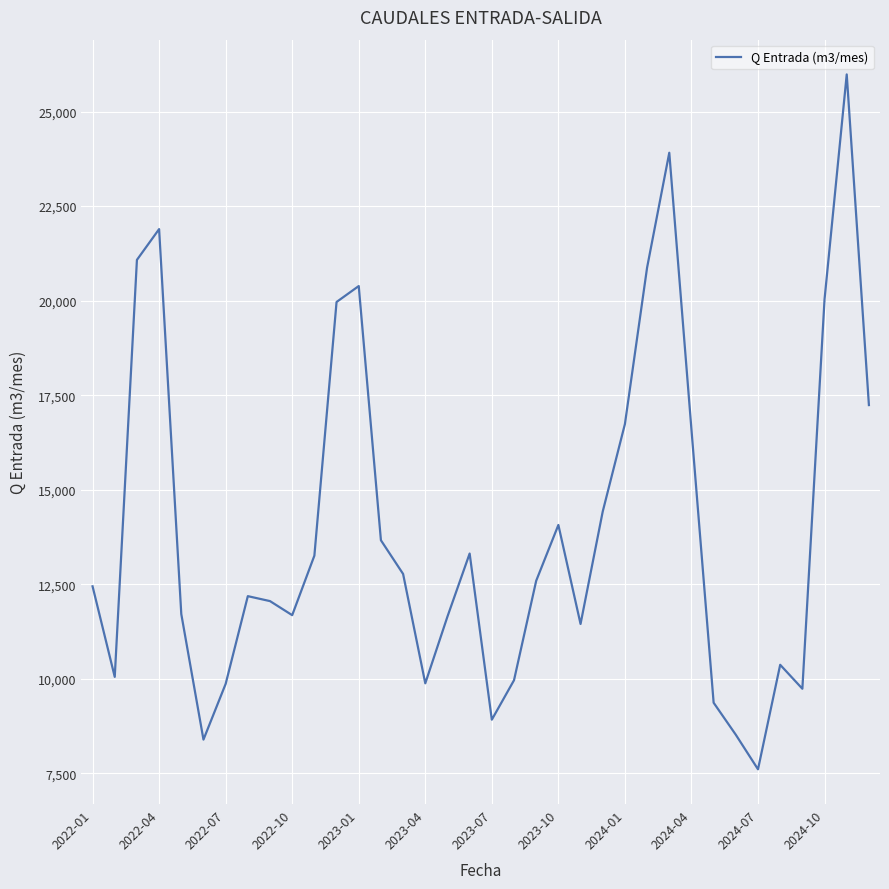

Does the chart have visible grid lines?

Yes